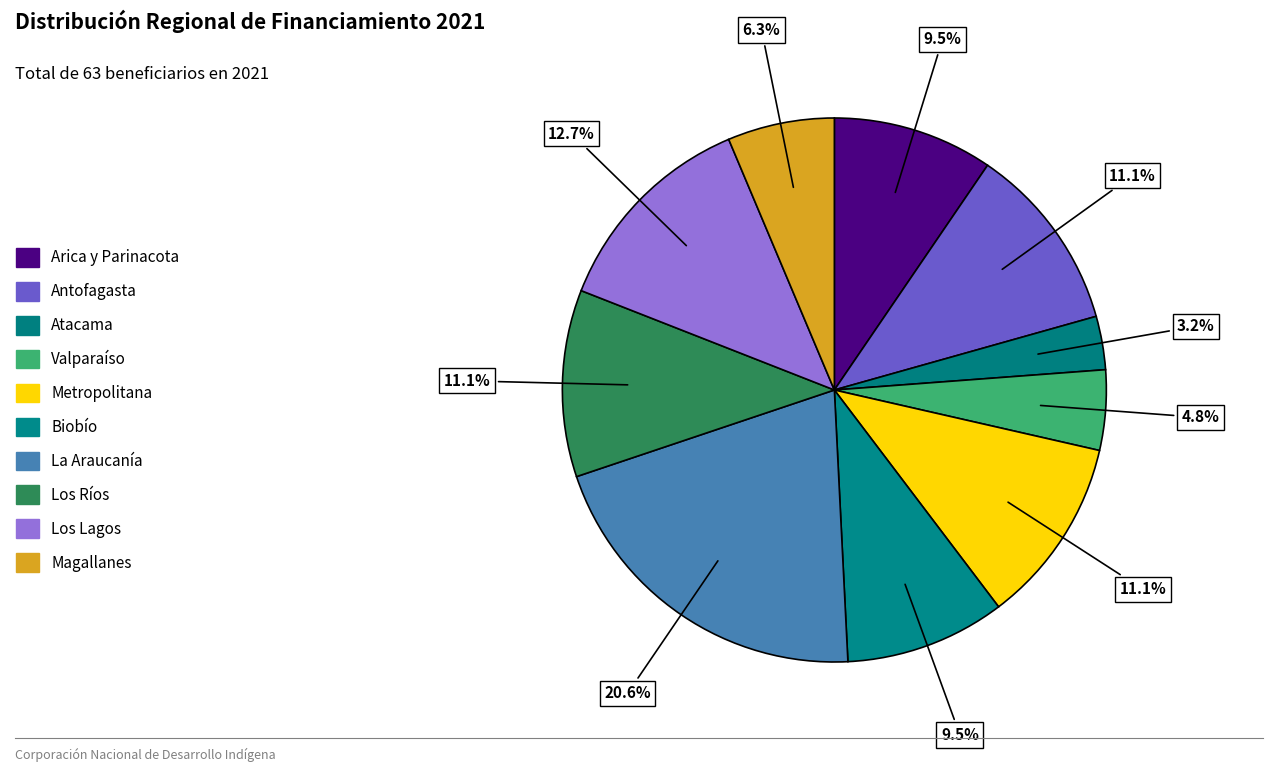

What percentage do Biobío and Metropolitana together represent?

20.6%